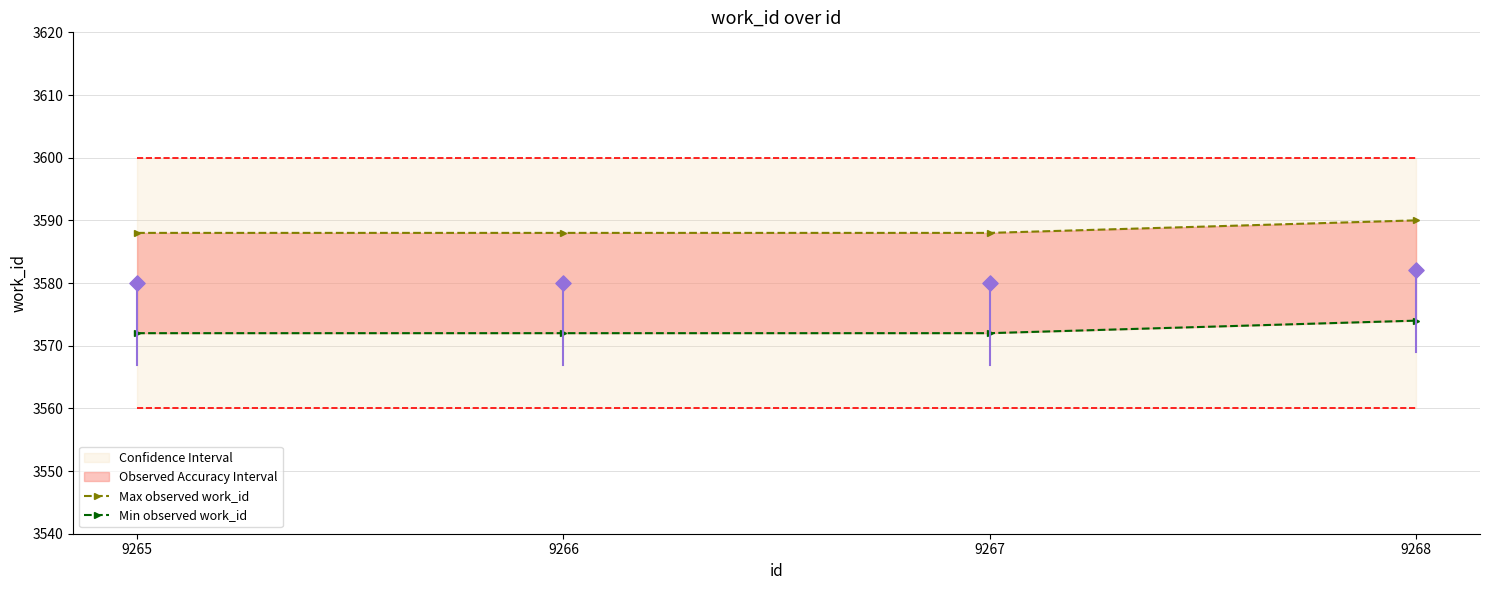

Which series has the largest total across all categories?

Max observed work_id